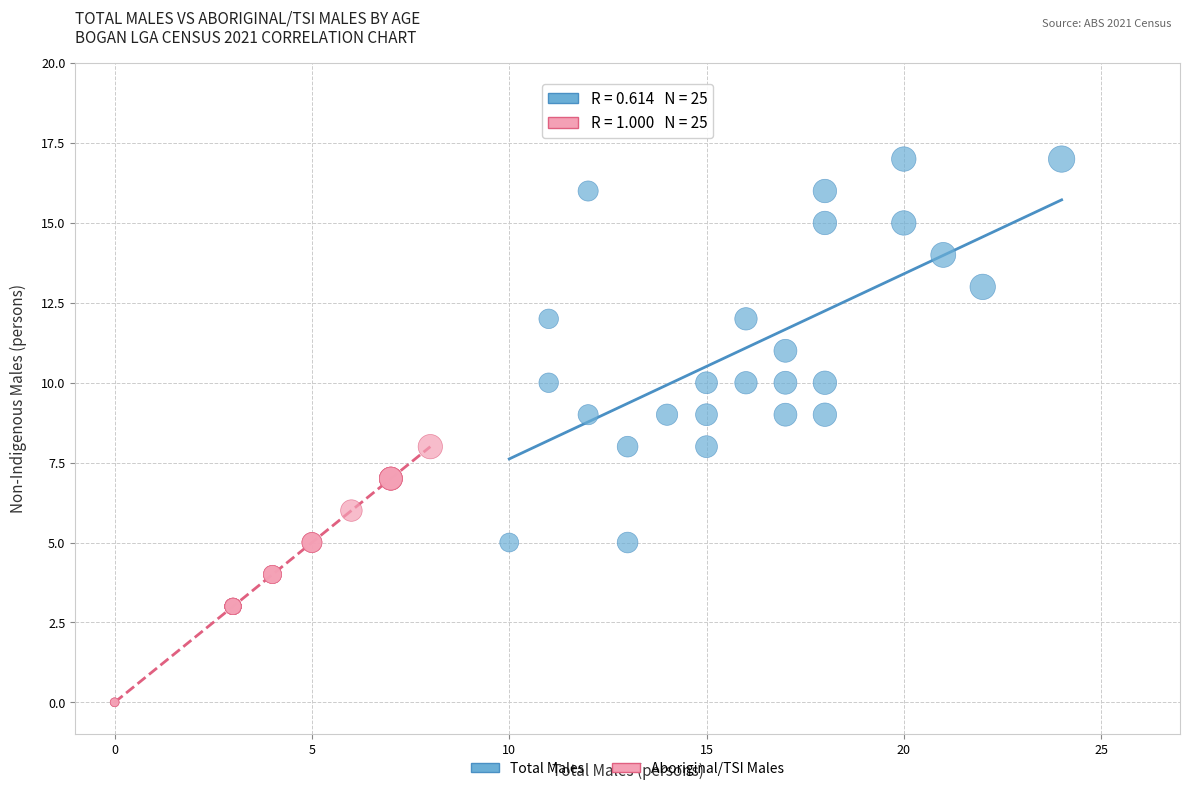

Which series contains the highest Y value?

Total Males